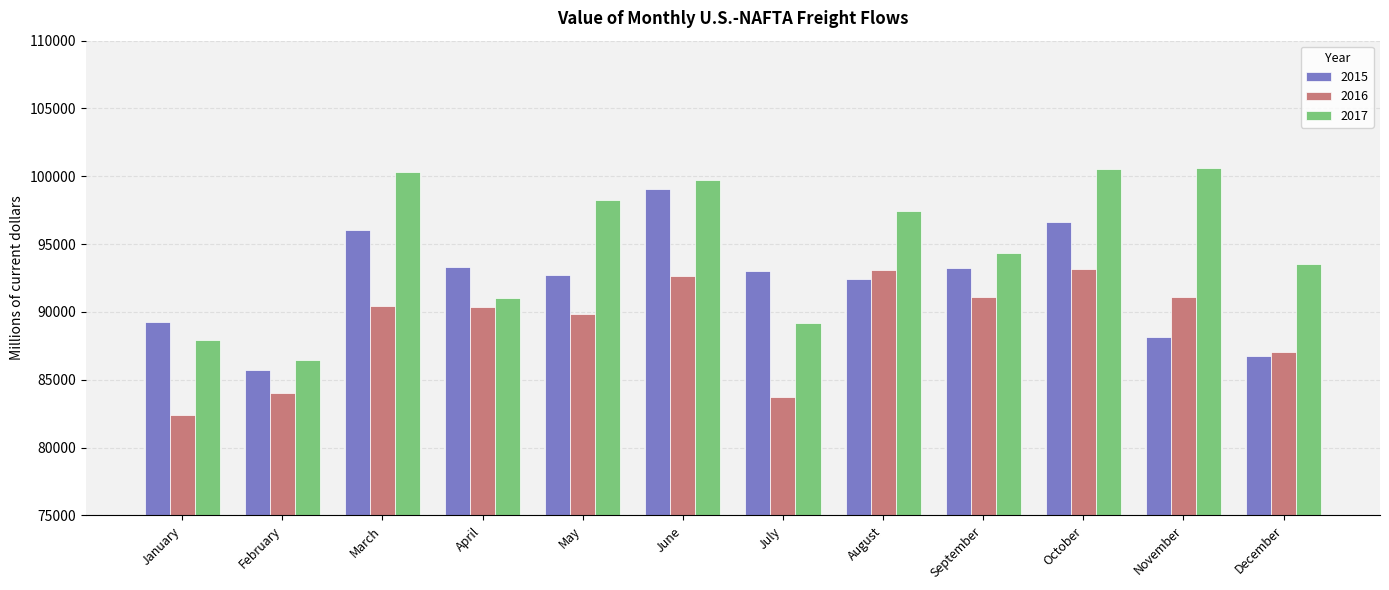

Read the 2017 value at July.

89175.0